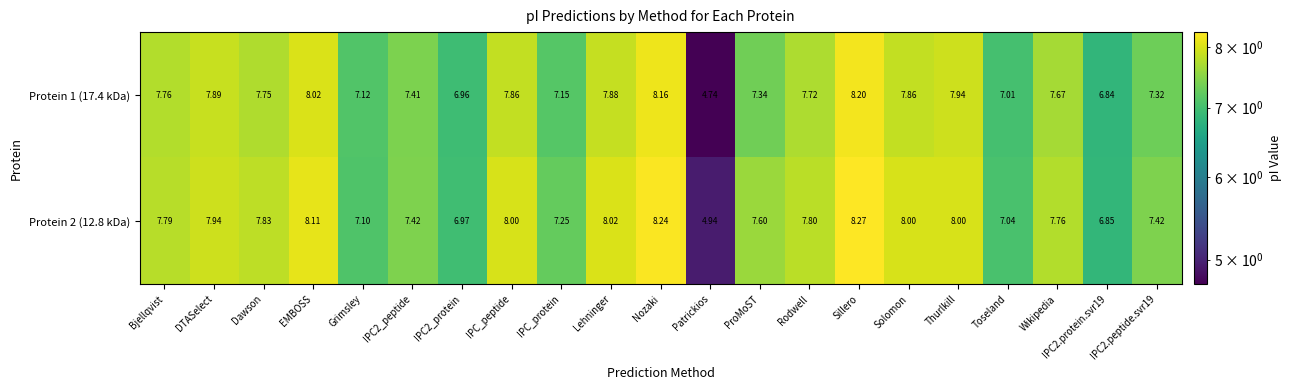

List the series in order of their peak value, lowest first.

Protein 1 (17.4 kDa), Protein 2 (12.8 kDa)